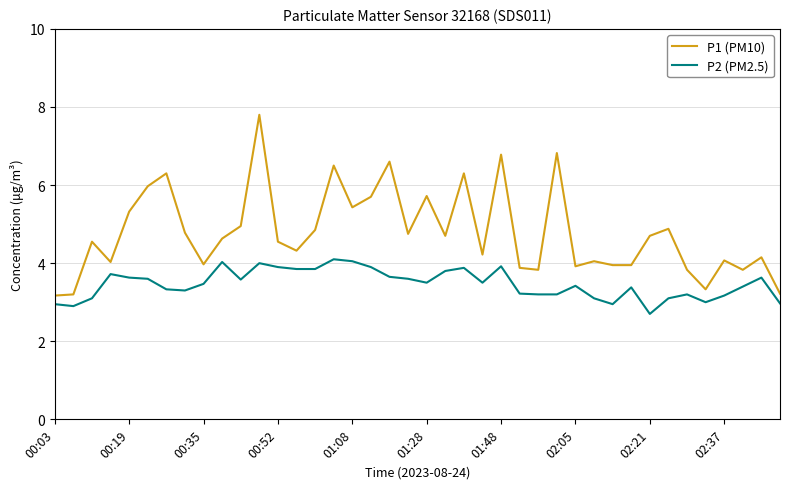

Rank the series by their average value, from lowest to highest.

P2 (PM2.5), P1 (PM10)